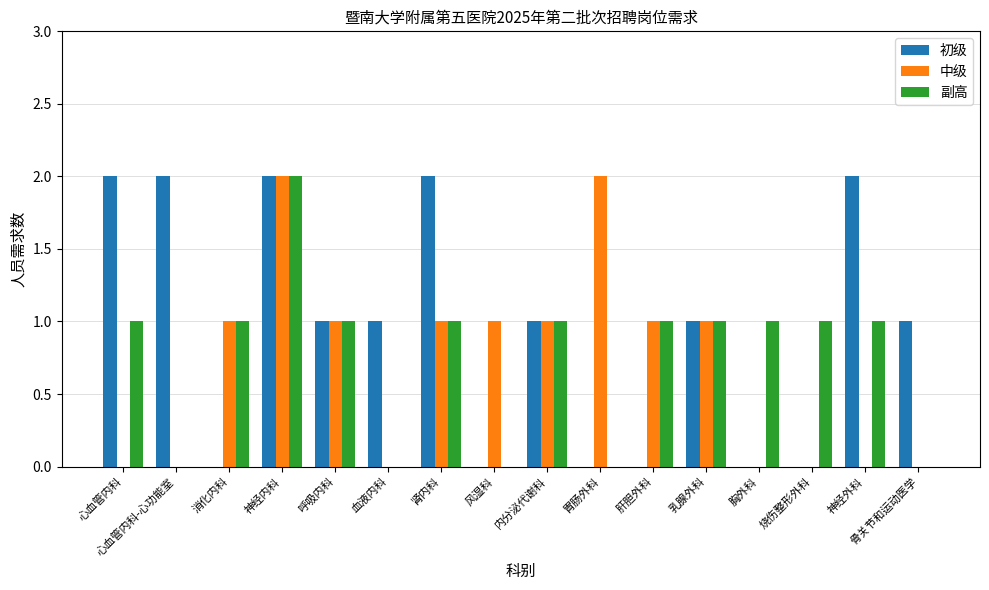

Does the chart contain stacked bars?

No